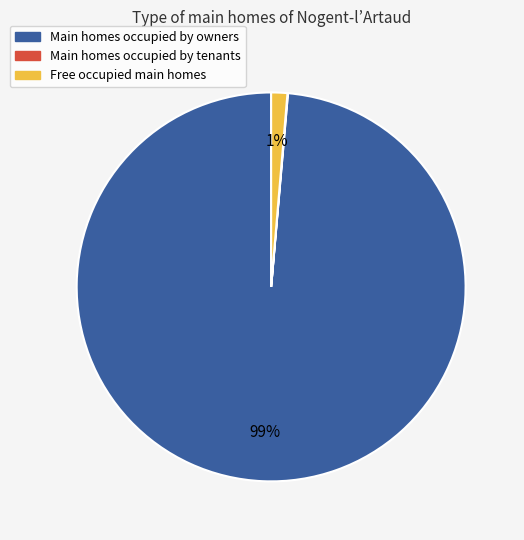

Does any single category account for the majority?

Yes